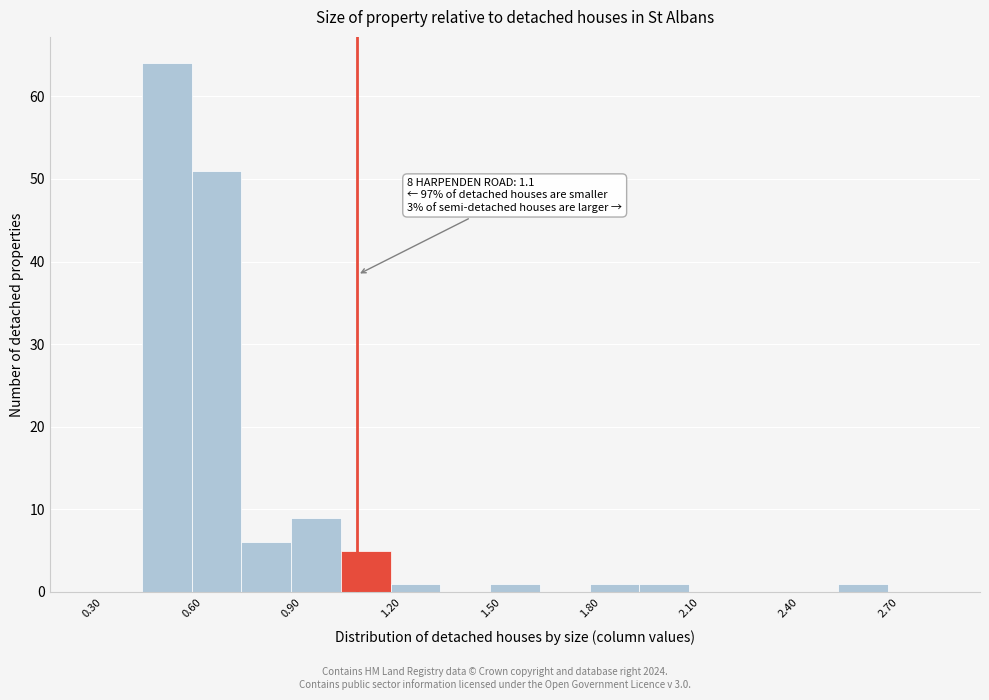

Read against the x-axis, roughly where is the centre of the tallest bar?

0.55